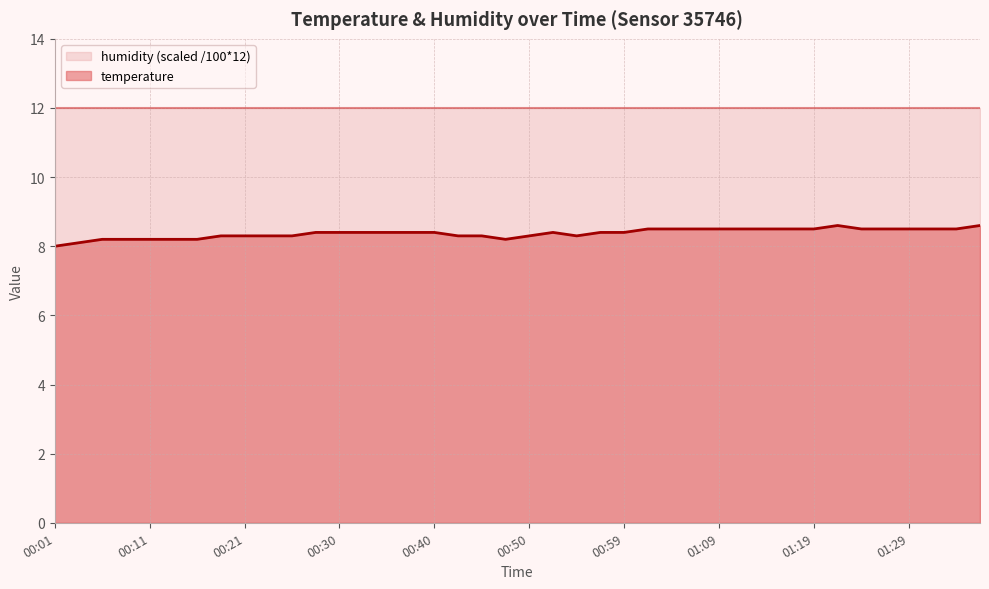

Is it true that the value at 01:04 is 11.3?

False